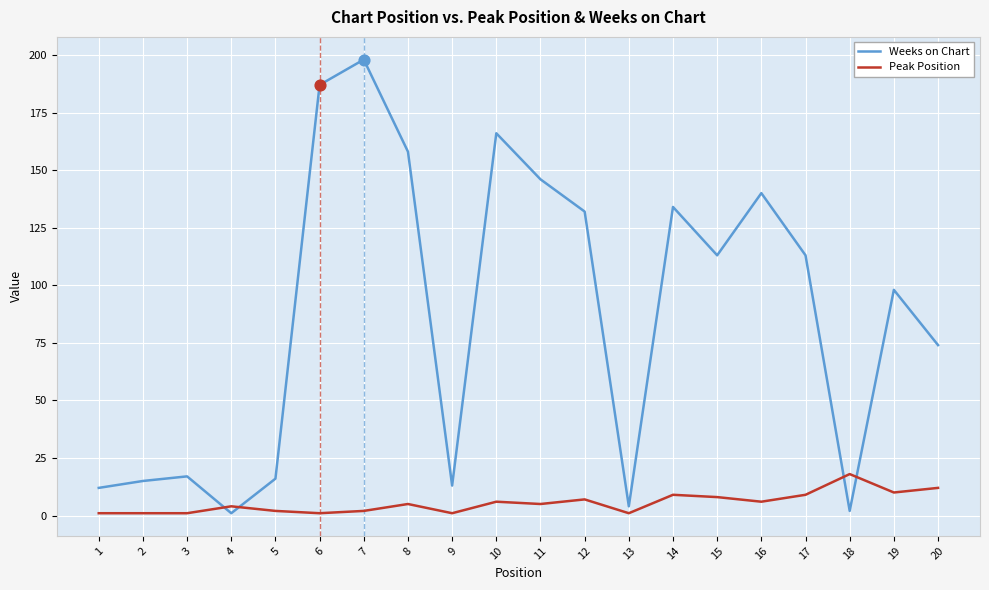

At which category is the sum across all series the highest?

7